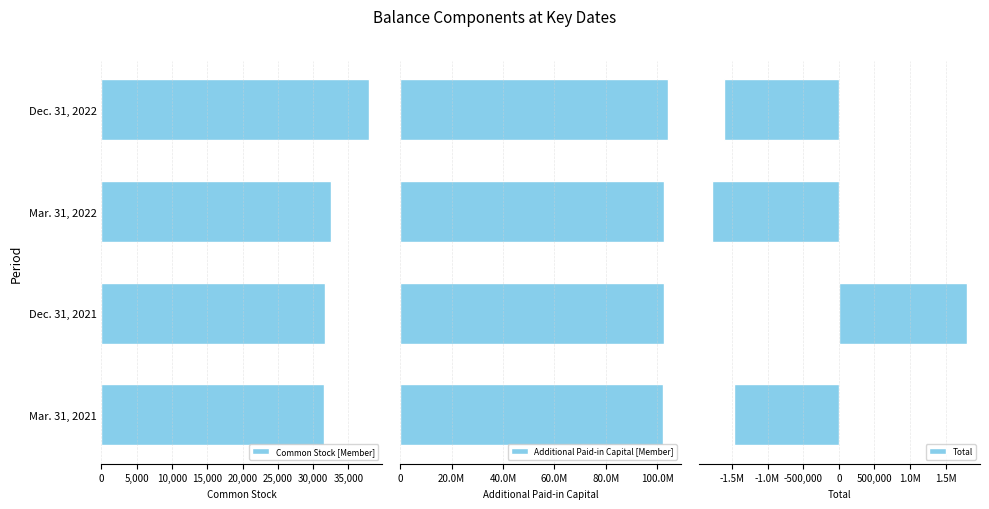

Which series has the widest spread of values?

Total